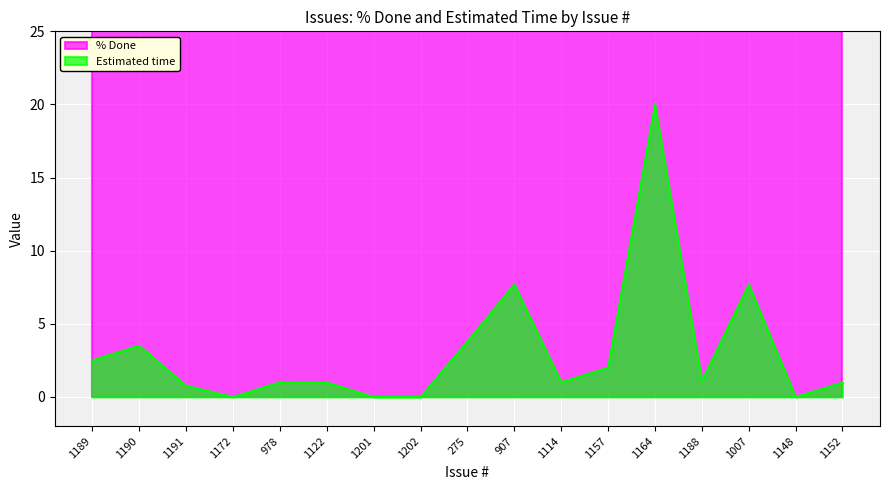

The chart shows a value of 6.6 at 1202. True or false?

False